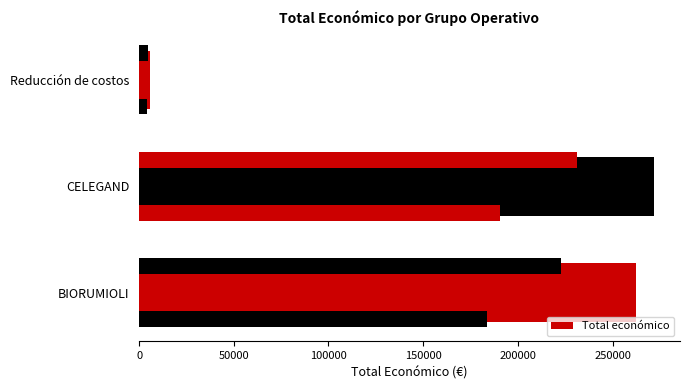

How many data points are less than 262332?

1